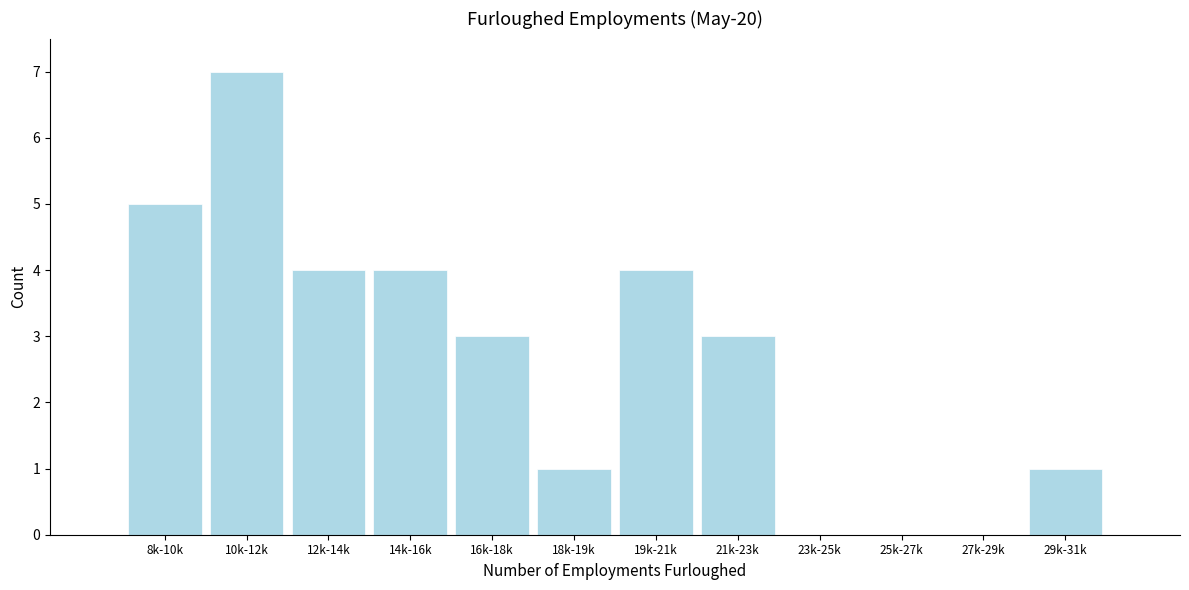

Reading left to right, list all the values displayed in this chart.

8k-10k=5	10k-12k=7	12k-14k=4	14k-16k=4	16k-18k=3	18k-19k=1	19k-21k=4	21k-23k=3	23k-25k=0	25k-27k=0	27k-29k=0	29k-31k=1